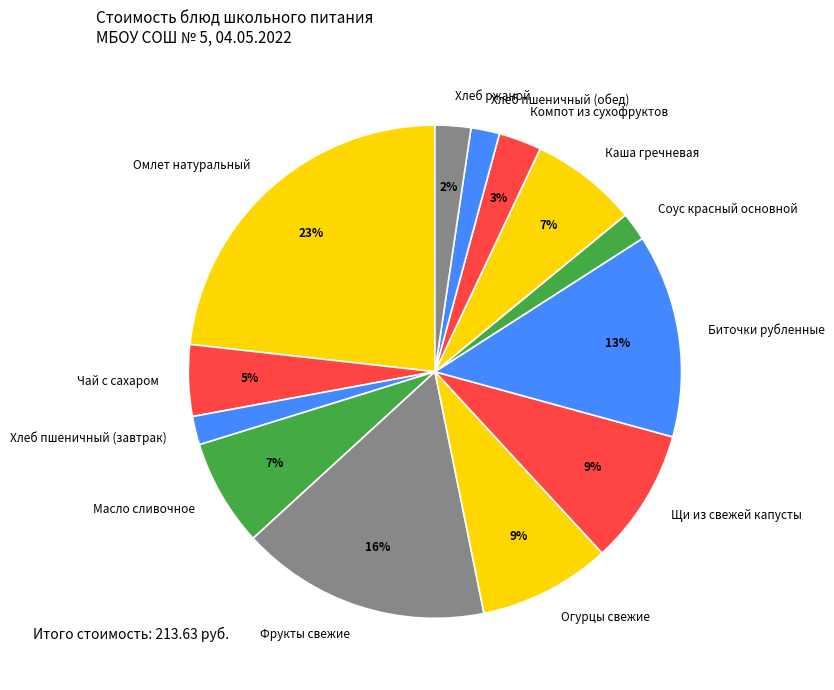

To the nearest percent, what portion does Щи из свежей капусты represent?

9%